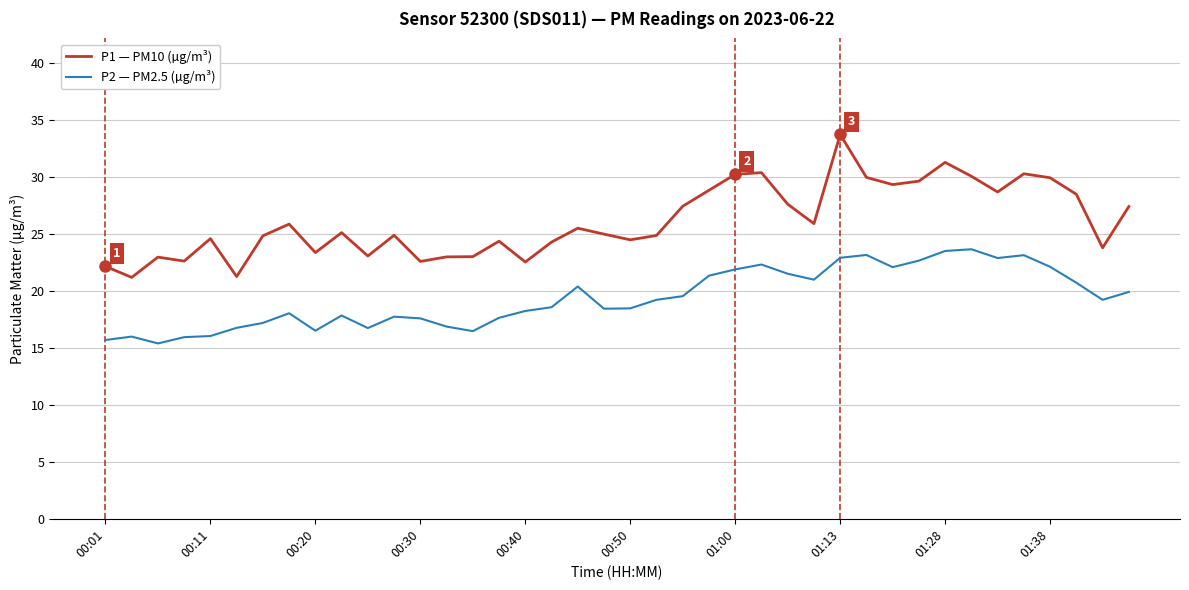

True or false: P2 — PM2.5 (µg/m³) and P1 — PM10 (µg/m³) cross at least once.

False